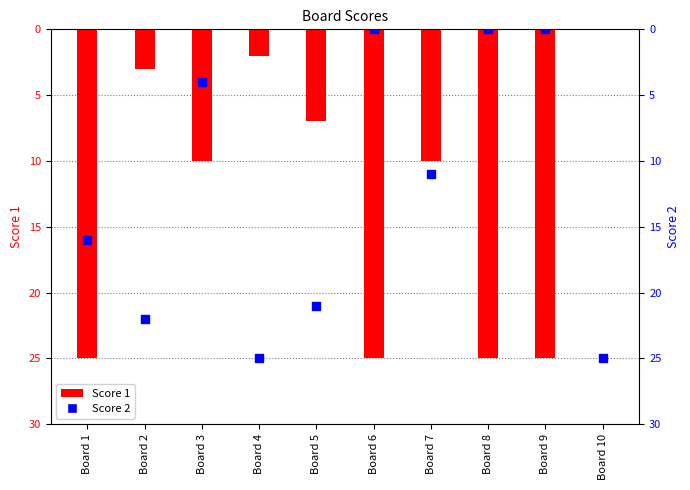

At how many categories does at least one series exceed 13?

8